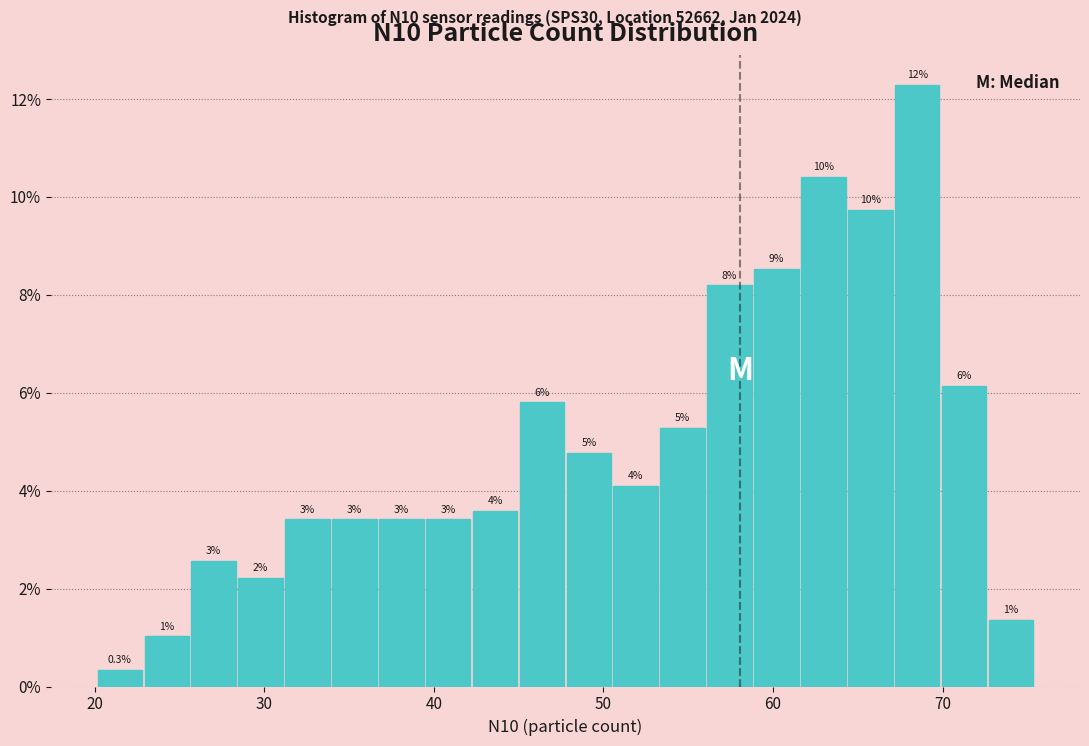

Read against the x-axis, roughly where is the centre of the tallest bar?

68